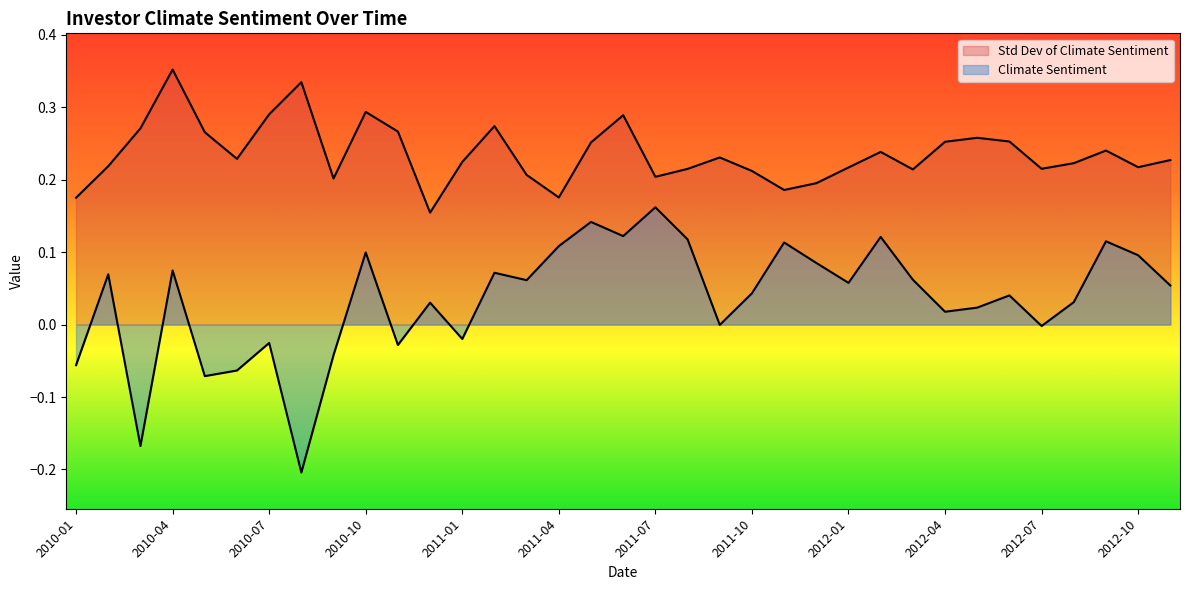

What position from the right is 2010-10?

26